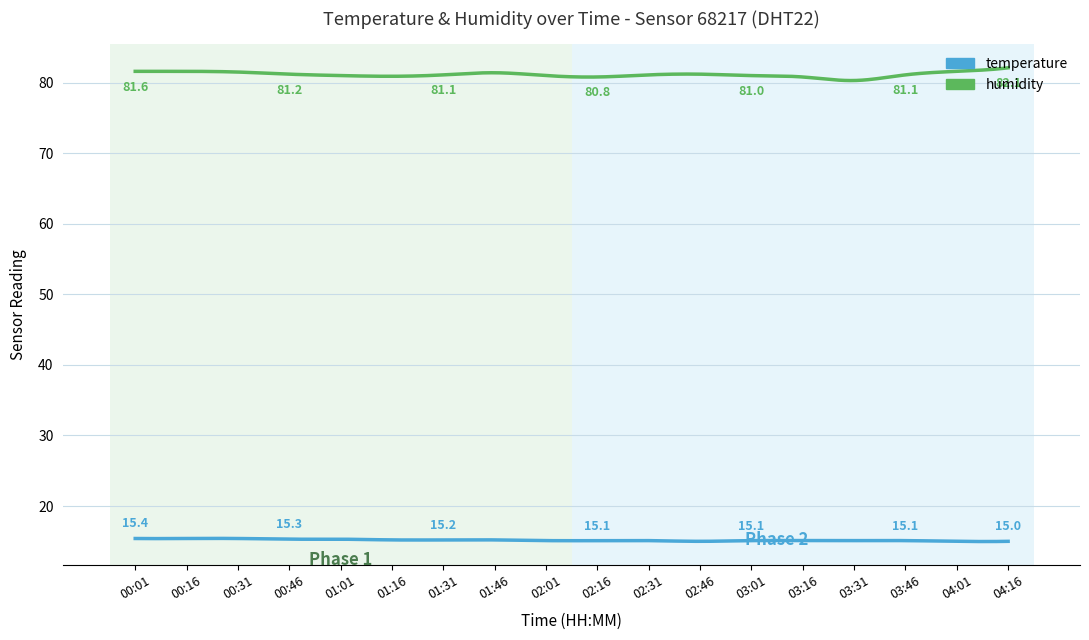

True or false: temperature and humidity cross at least once.

False